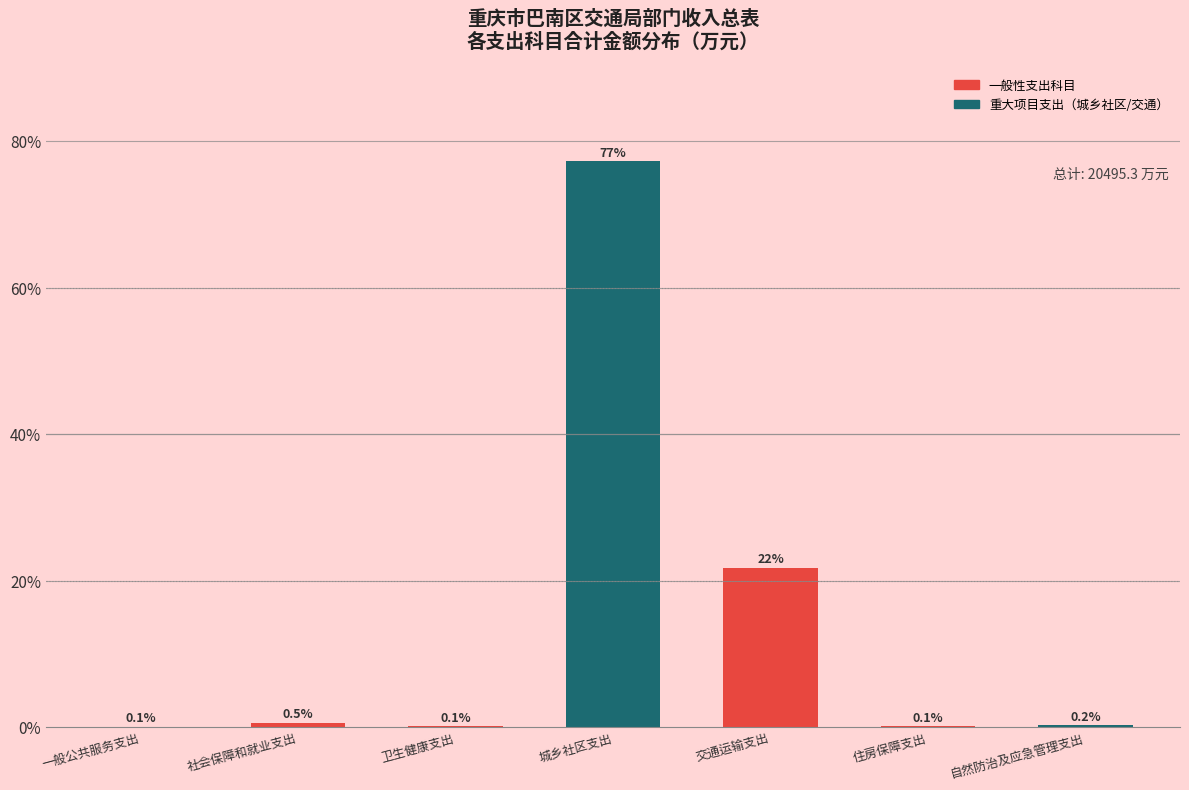

Reading left to right, list all the values displayed in this chart.

一般公共服务支出=0.1	社会保障和就业支出=0.5	卫生健康支出=0.1	城乡社区支出=77.2	交通运输支出=21.7	住房保障支出=0.1	自然防治及应急管理支出=0.2